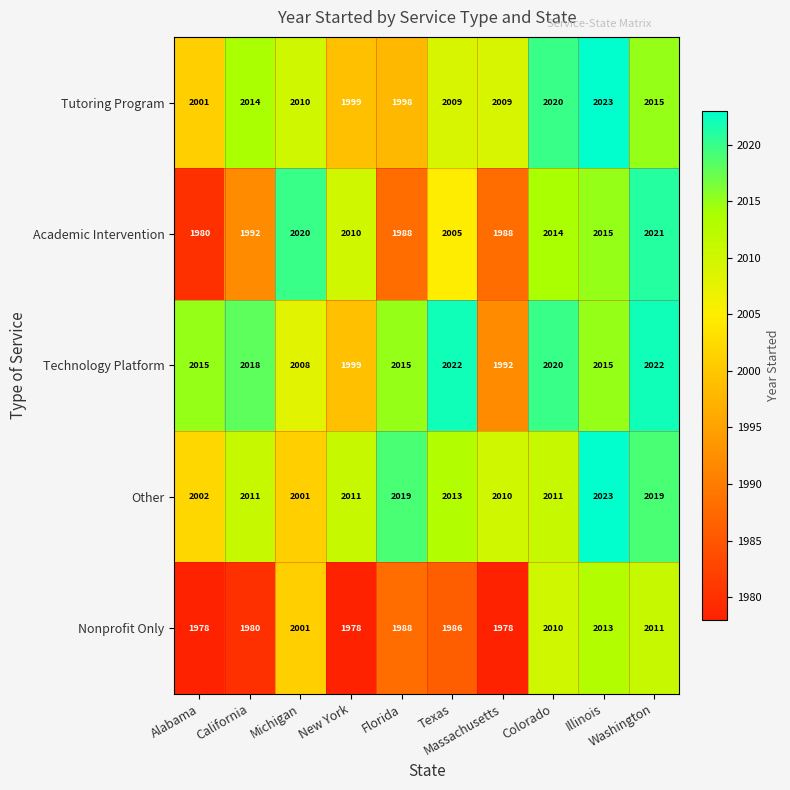

Which series has the widest spread of values?

Academic Intervention